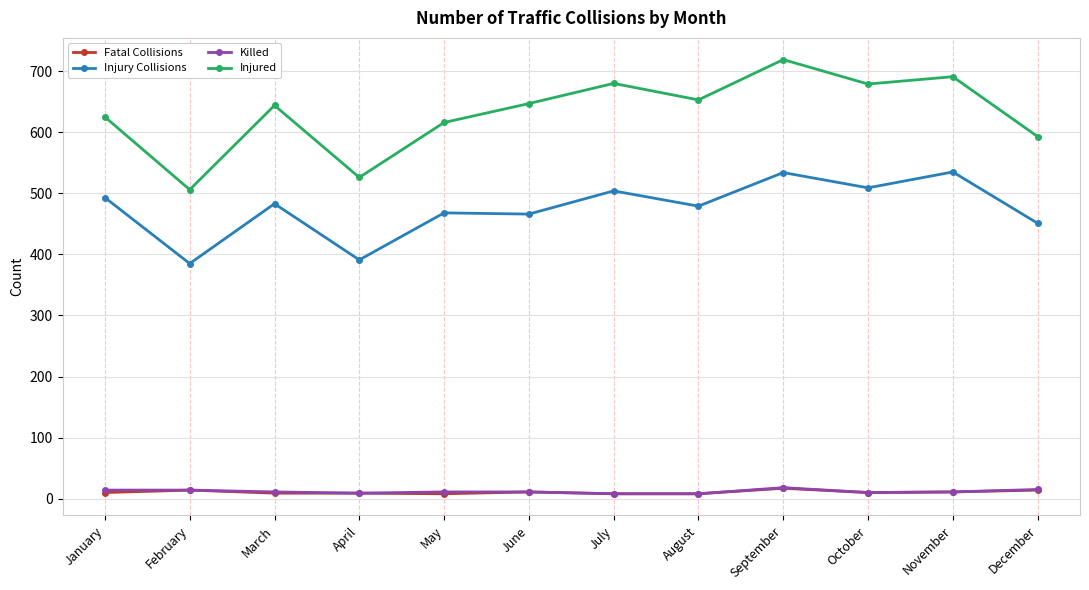

True or false: Injury Collisions has more than 0 interior local peaks.

True